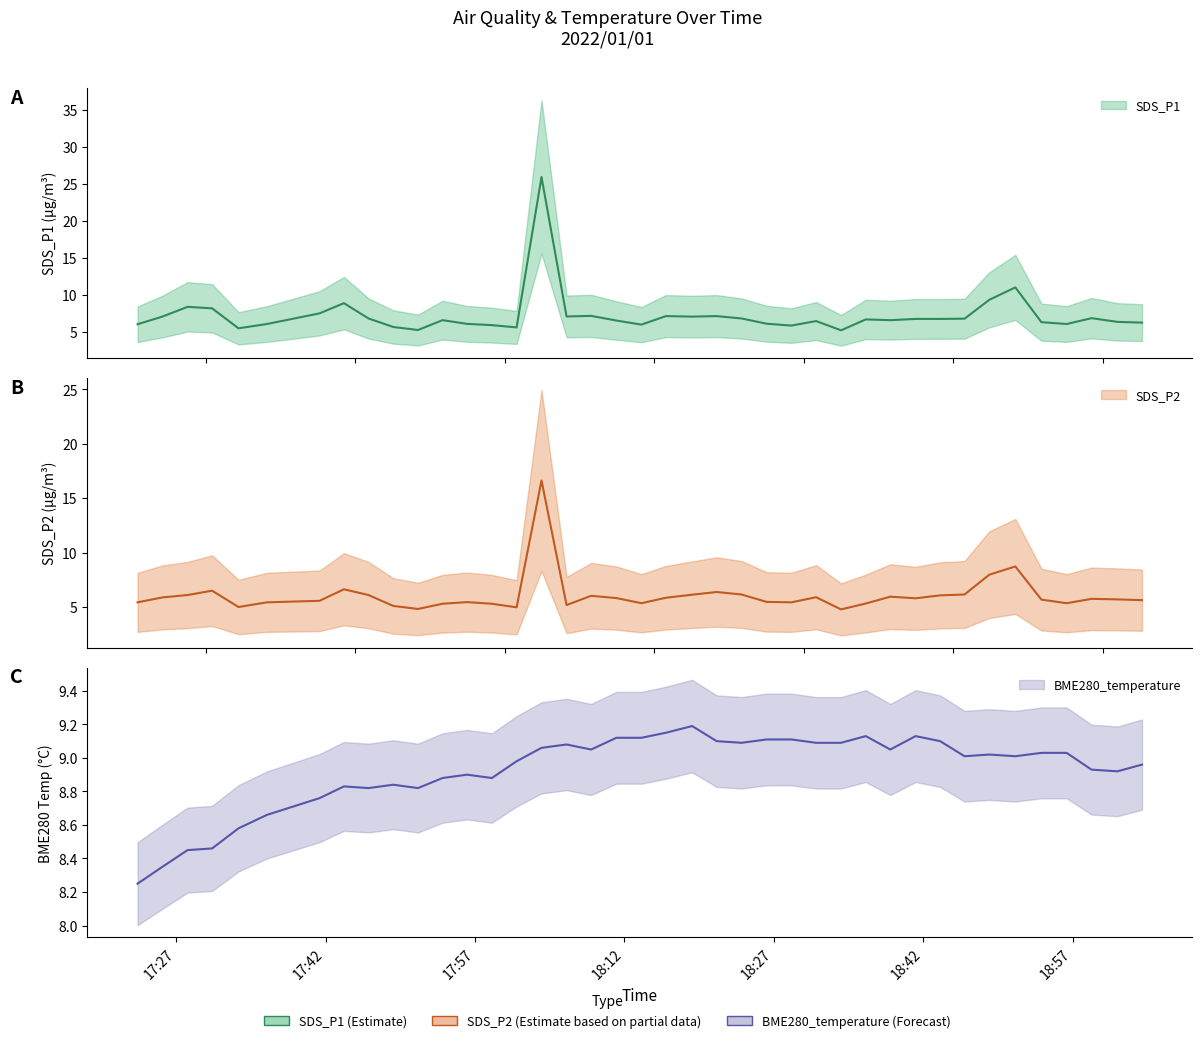

Which series has the largest total across all categories?

BME280_temperature